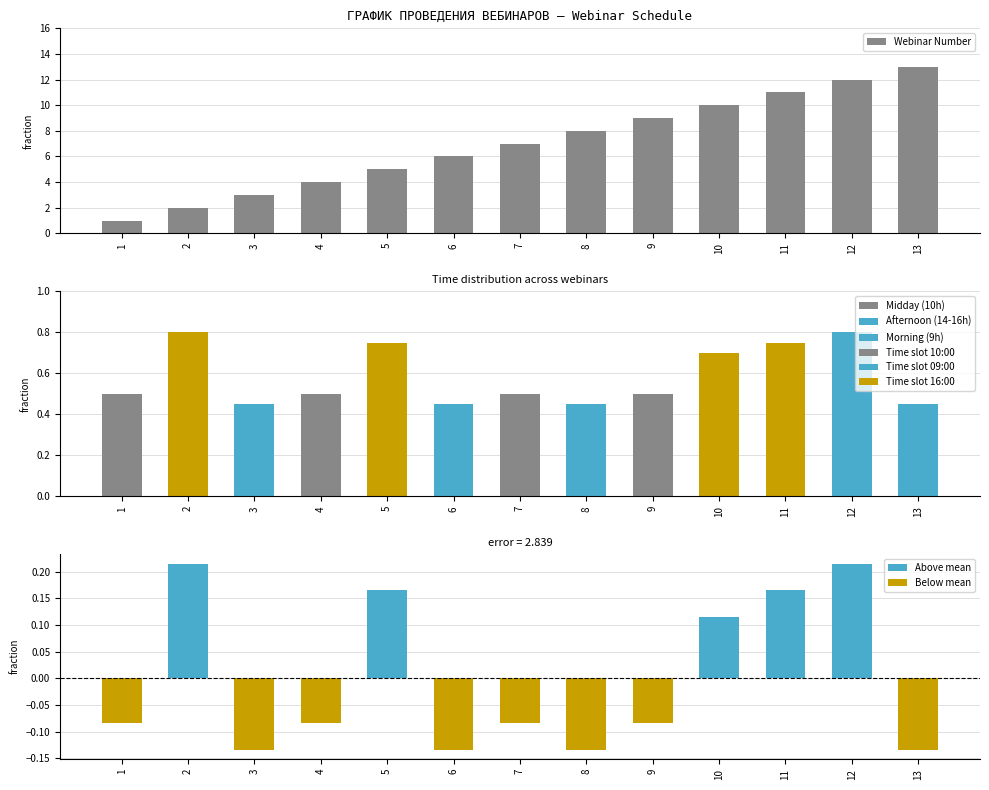

Reading right to left, transcribe all the data shown in this chart.

13=13	12=12	11=11	10=10	9=9	8=8	7=7	6=6	5=5	4=4	3=3	2=2	1=1